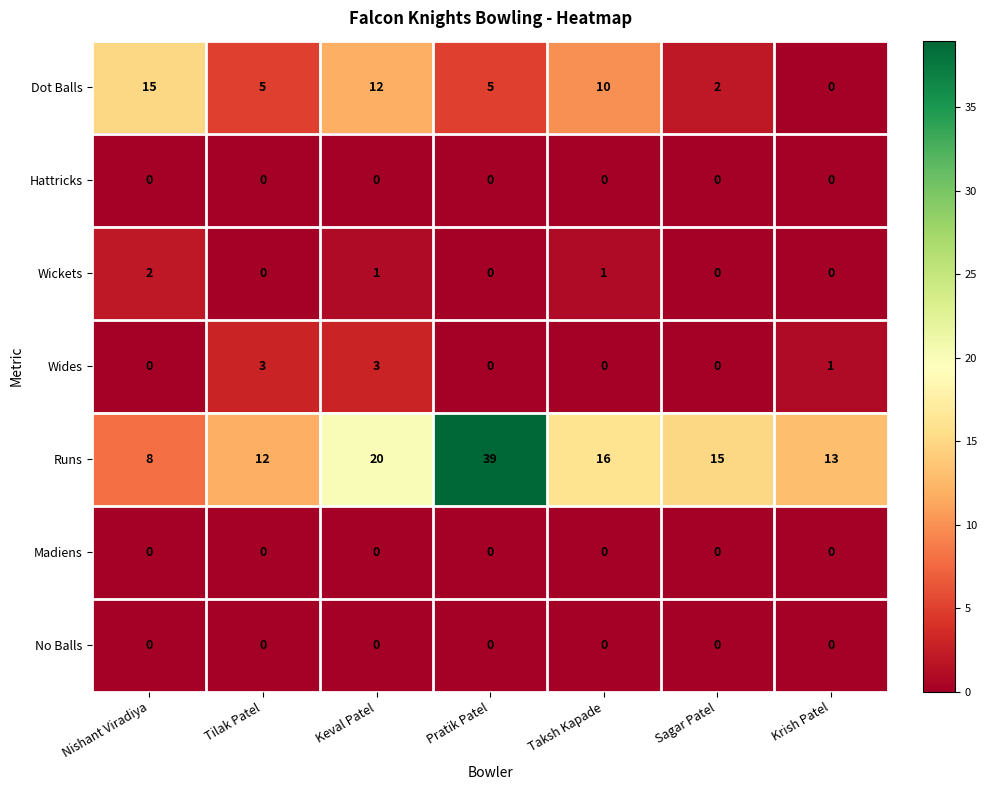

Which series changed the most between Taksh Kapade and Sagar Patel?

Dot Balls